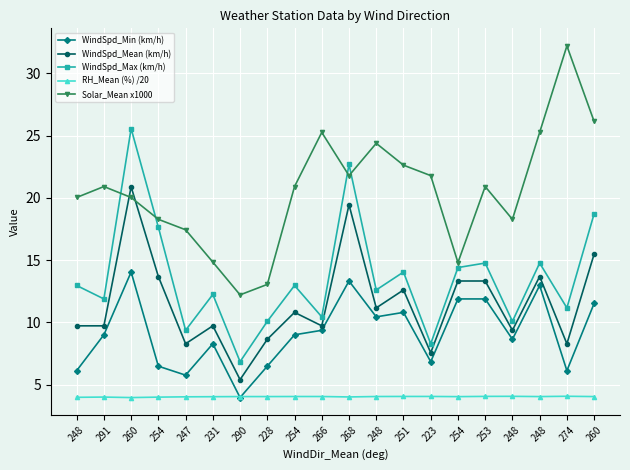

At which category does the chart reach its peak across all series?

274